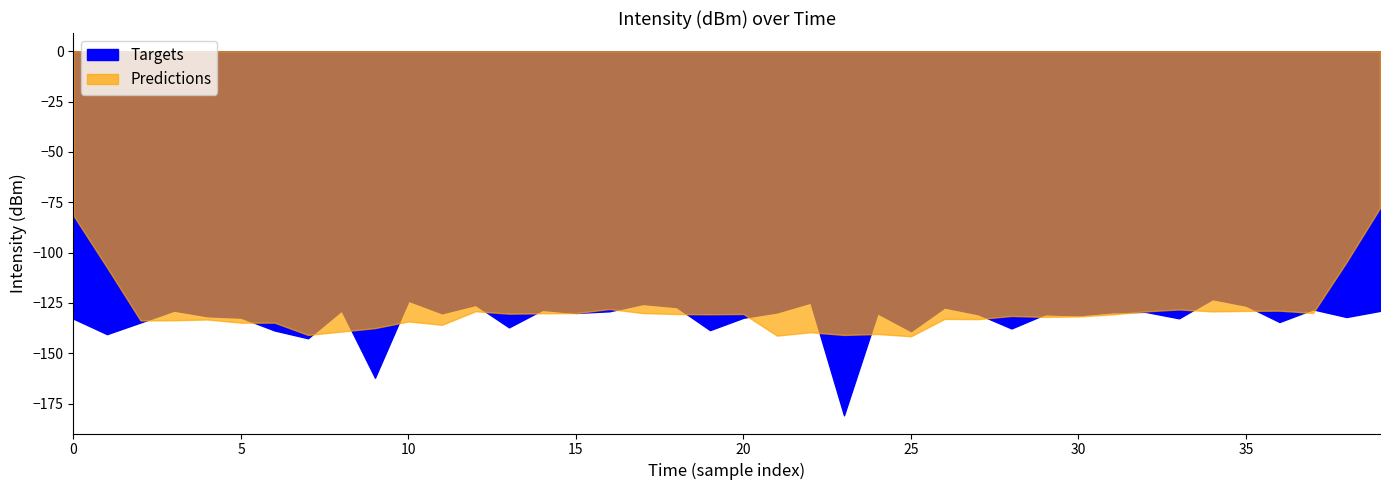

What position from the right is 32?

8